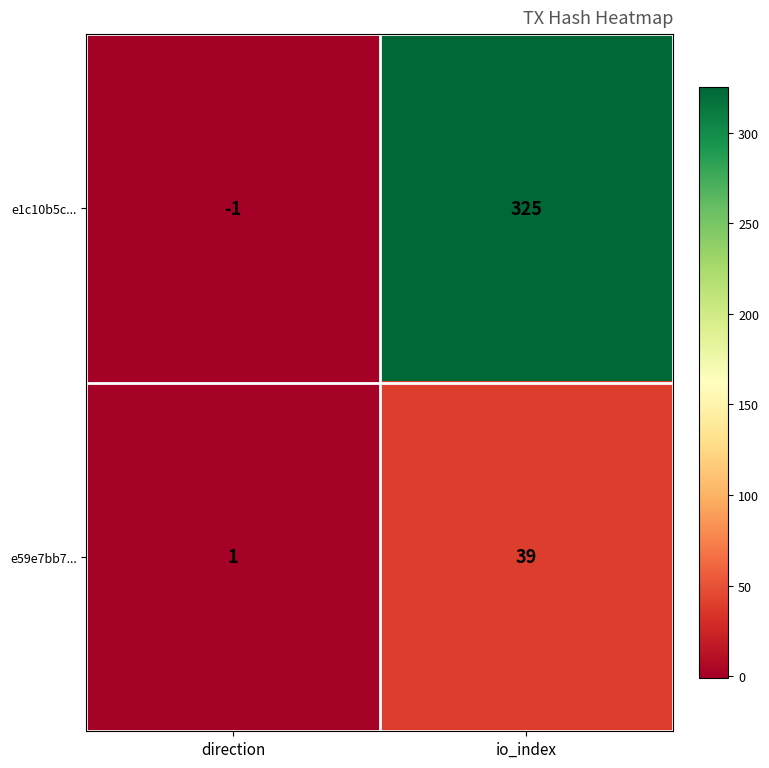

Between direction and io_index, which series saw the biggest shift?

e1c10b5c...